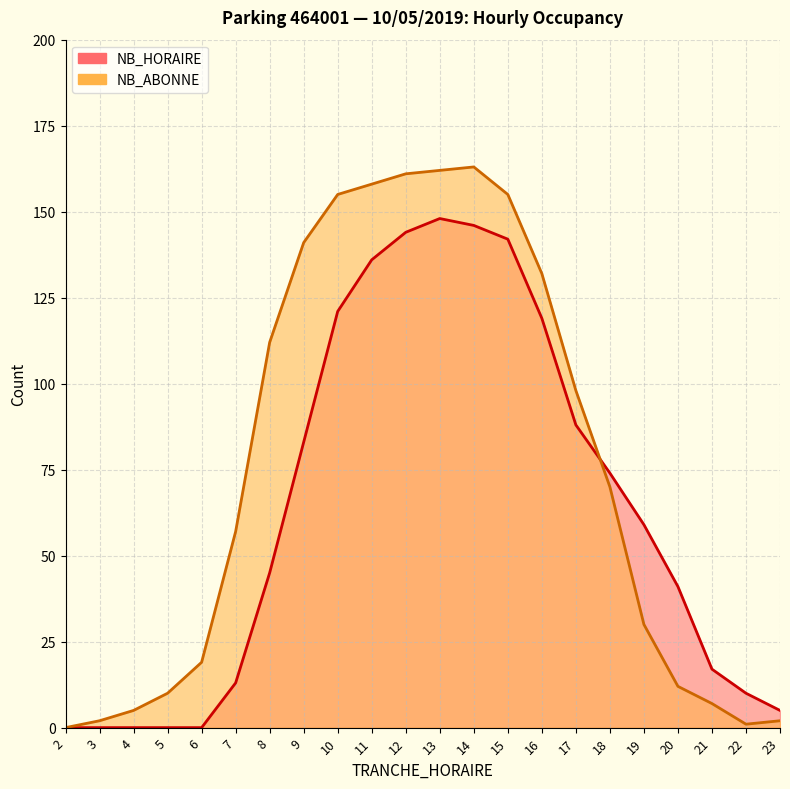

At how many categories does at least one series exceed 73?

11